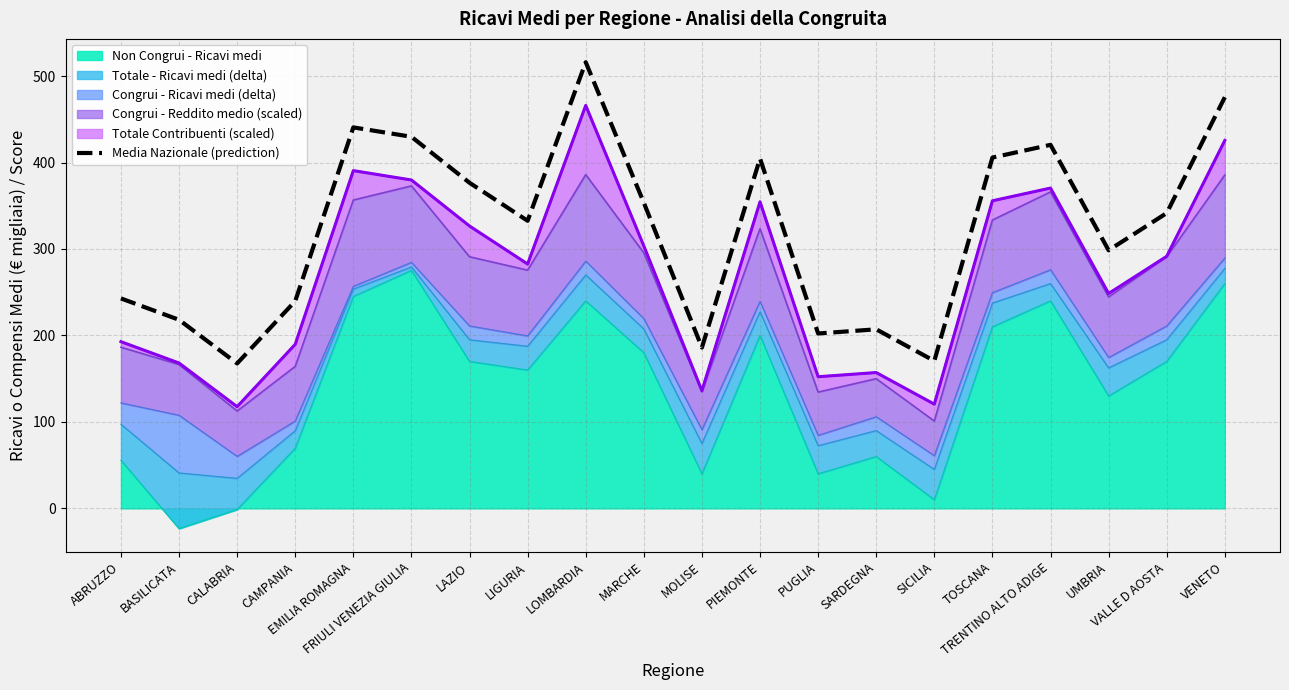

What is the change in value from LIGURIA to LOMBARDIA?

+183.4